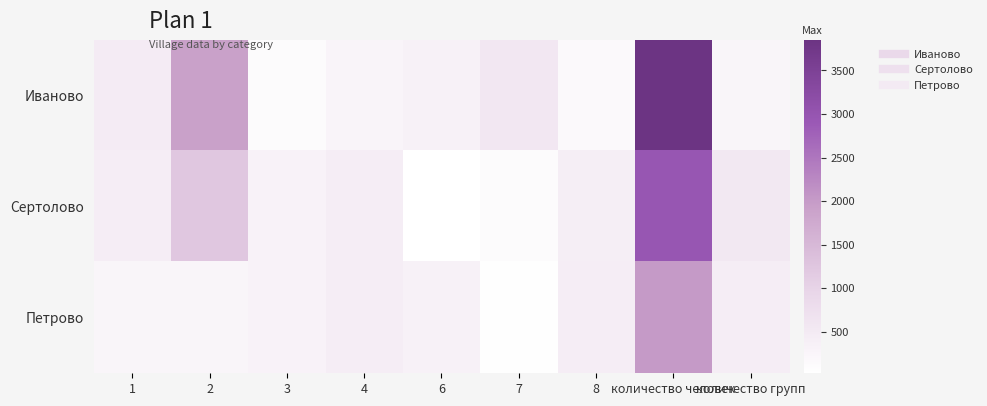

What is the greatest value displayed?

3855